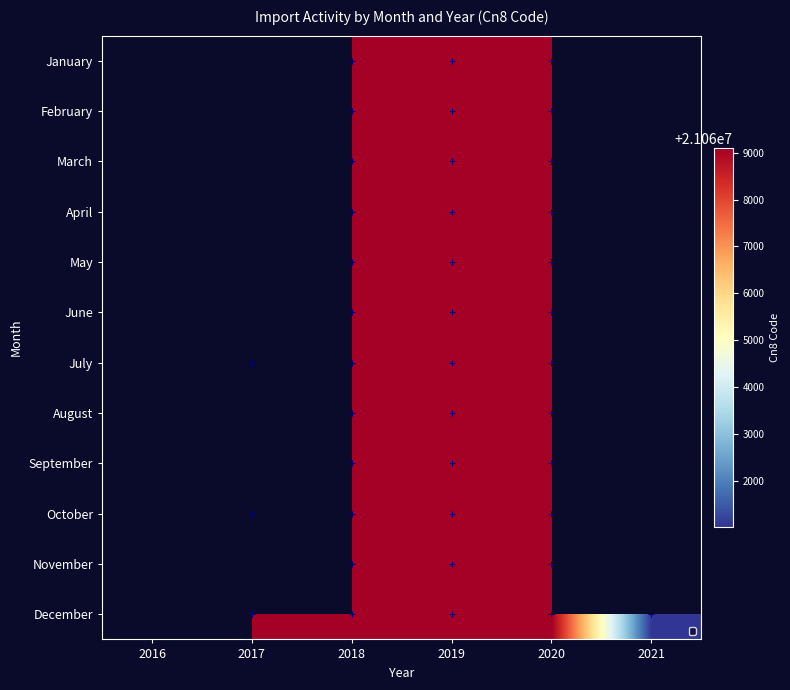

Count the number of data series in this chart.

12